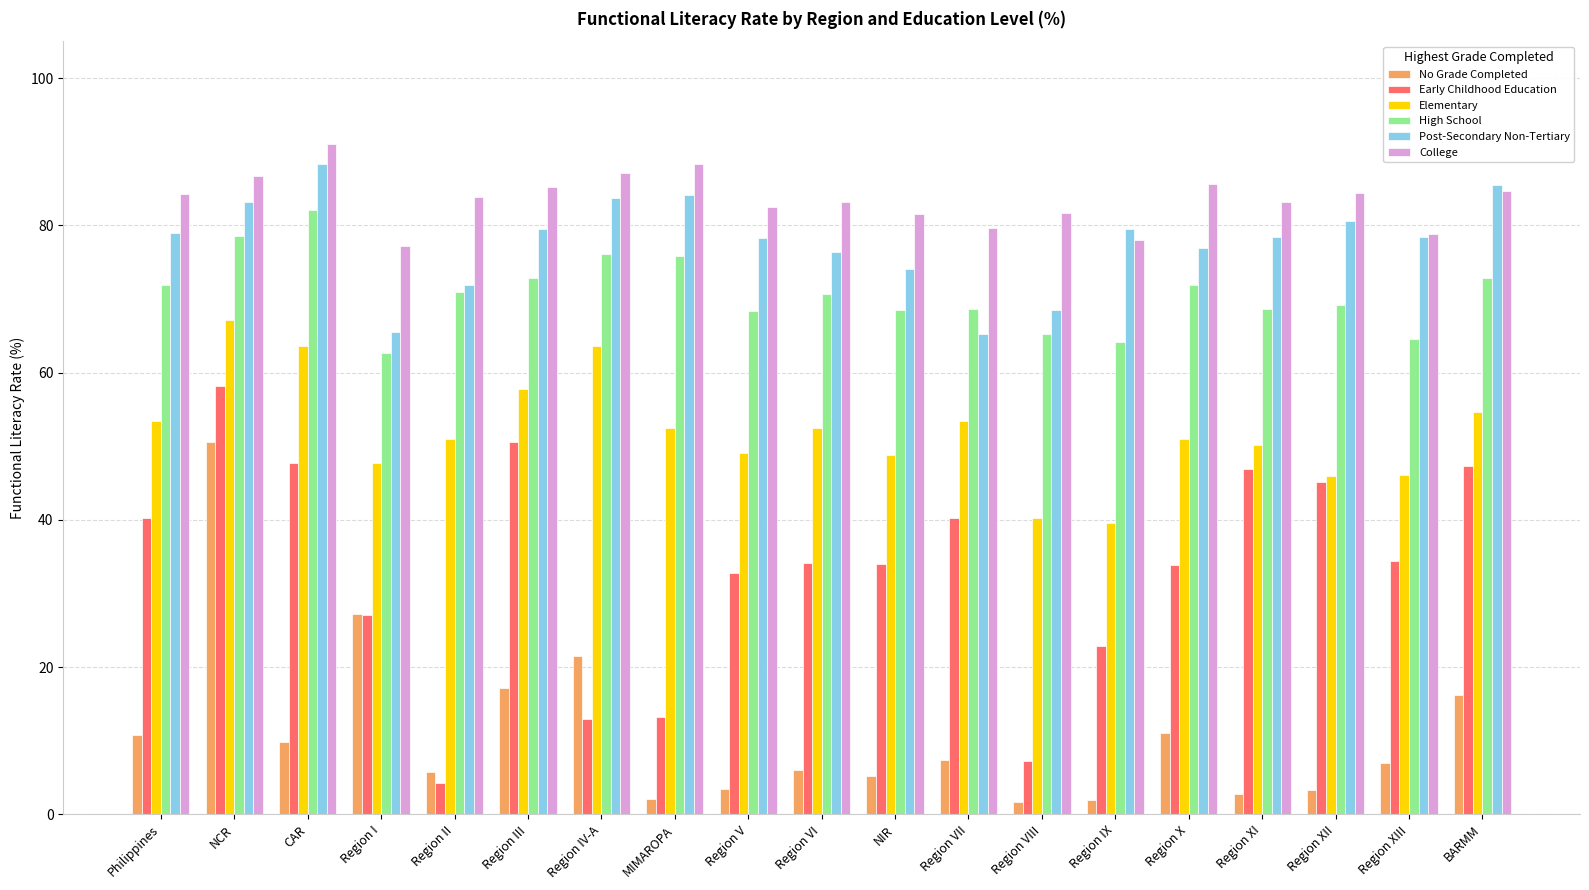

What is the difference between the highest and lowest values at Region I?

50.1